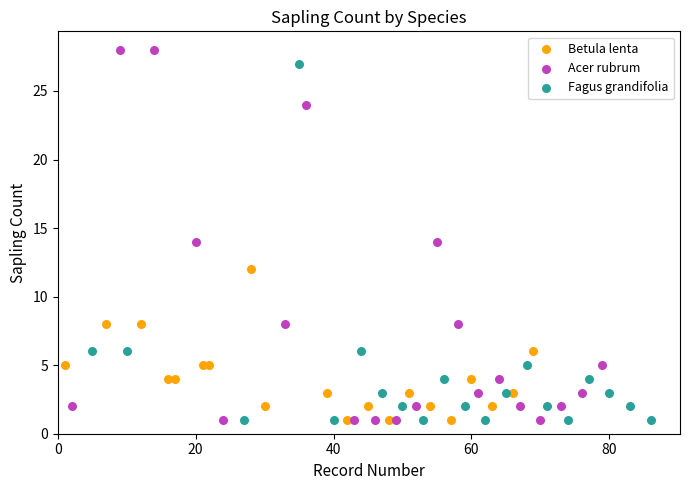

Which series contains the highest Y value?

Acer rubrum